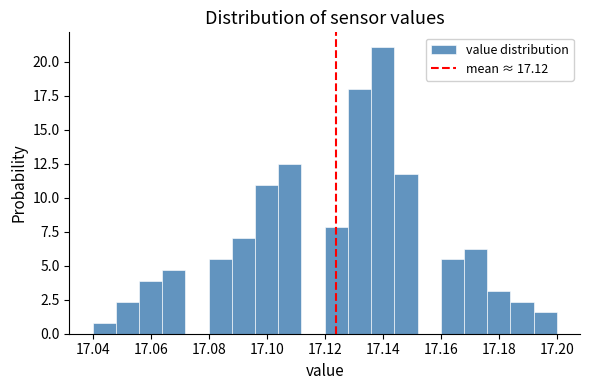

How tall is the bar that spans 17.064 to 17.072 on the x-axis? The values are not printed on the chart, so give them approximately, as read against the axis.

4.5